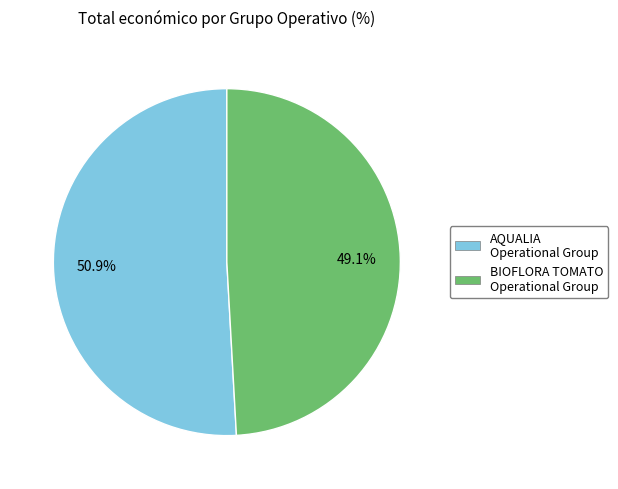

Is there any slice that represents more than half of the pie?

Yes